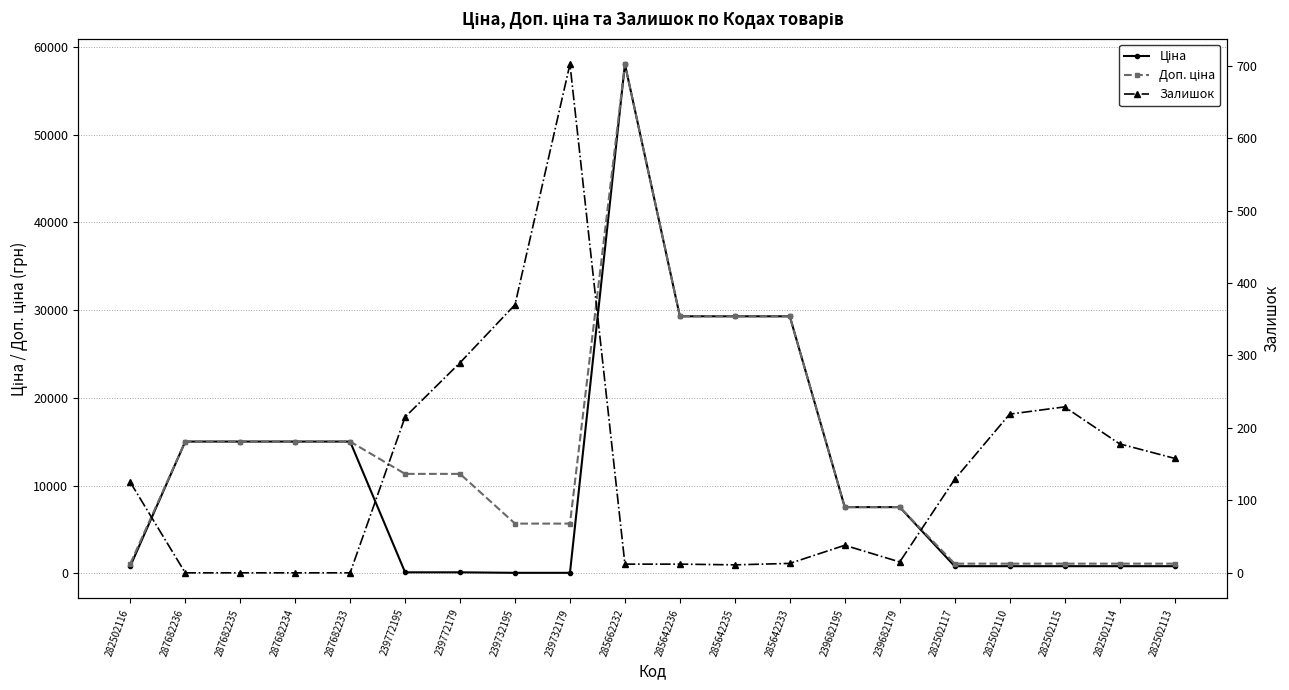

What is the sum of the Залишок values at 287682234 and 285642236?

12.0